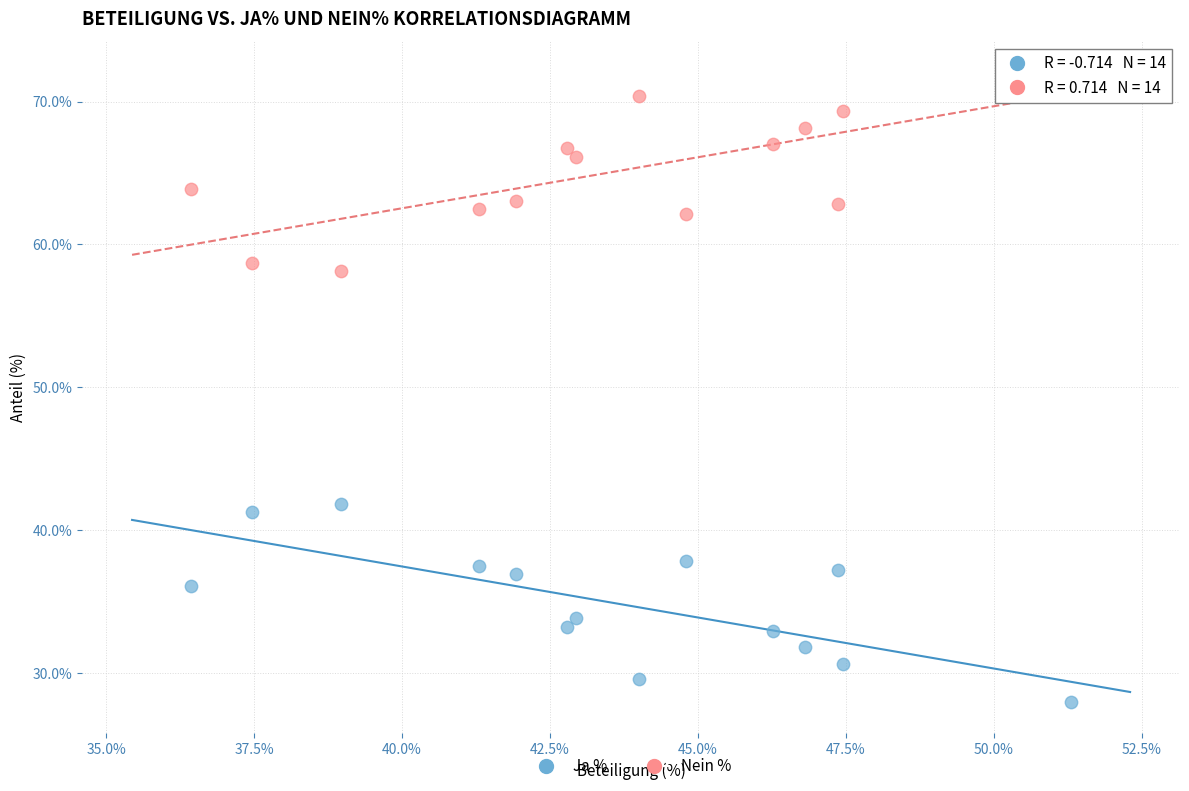

Across all data points, what is the range of Y values (max minus min)?

44.0